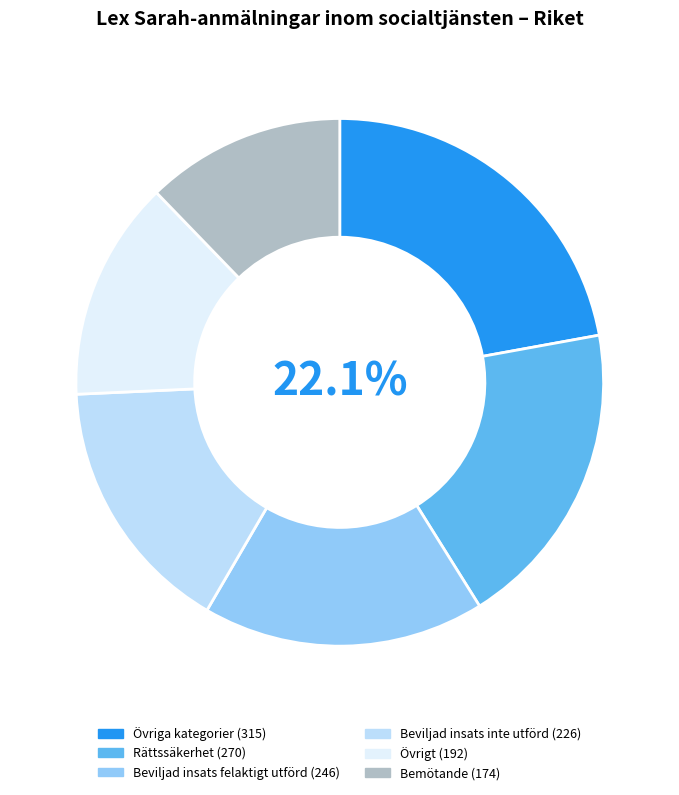

What is the change in value from Övriga kategorier to Beviljad insats inte utförd?

-89